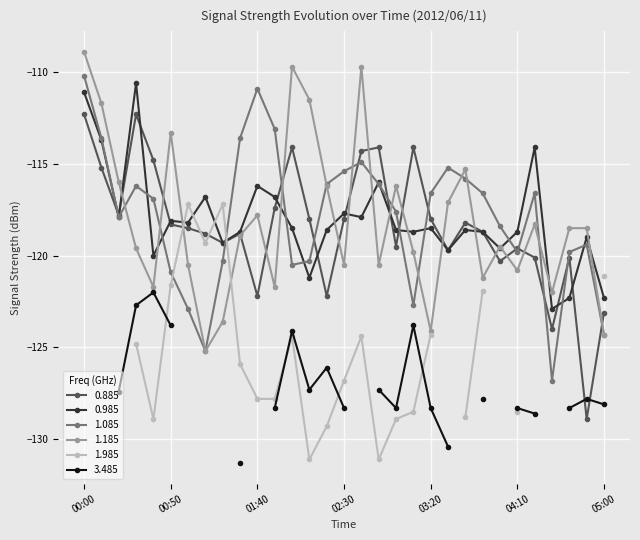

Between which two adjacent categories do 0.985 and 1.185 first intersect?

00:20 and 00:30